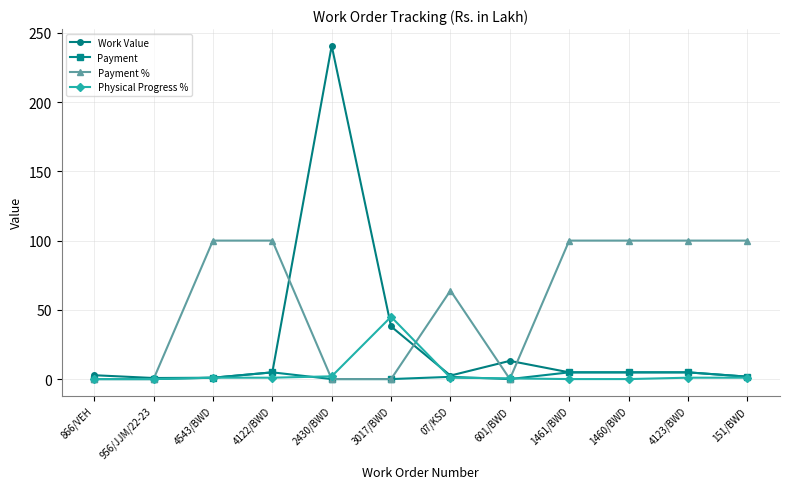

List the series in order of their peak value, highest first.

Work Value, Payment %, Physical Progress %, Payment